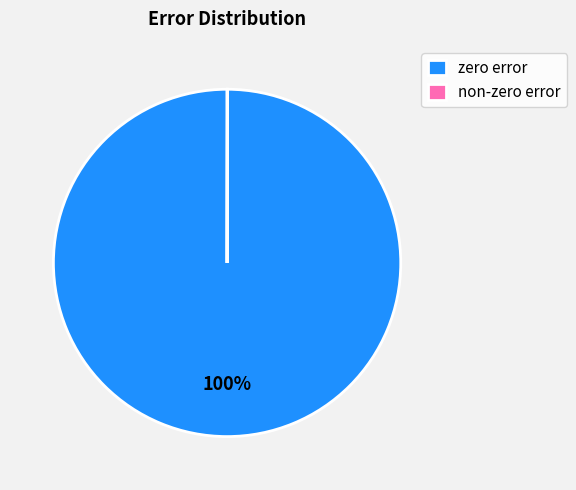

To the nearest percent, what is the average slice percentage?

50%